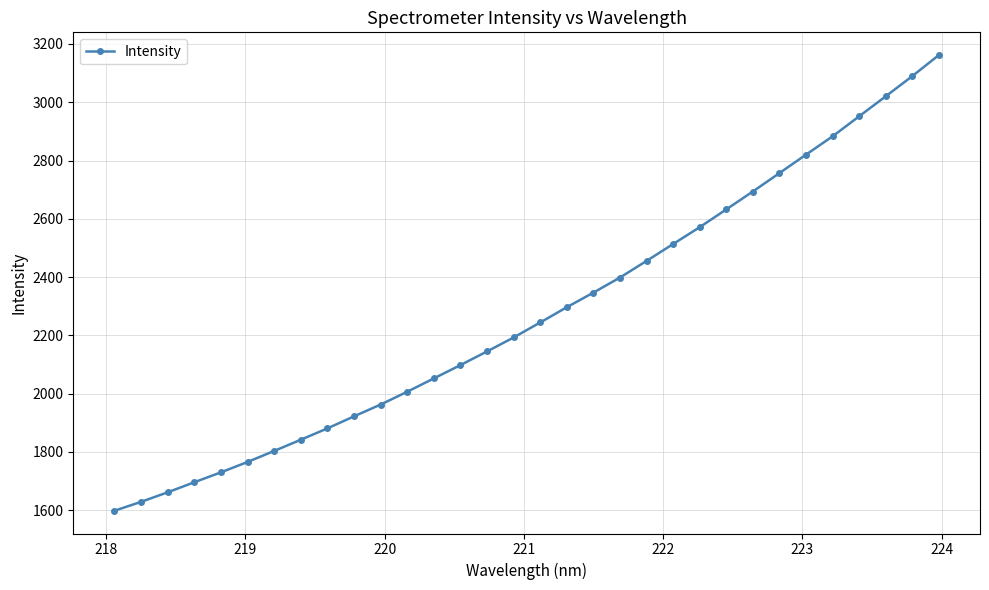

What is the difference between the maximum and minimum values?

1563.4